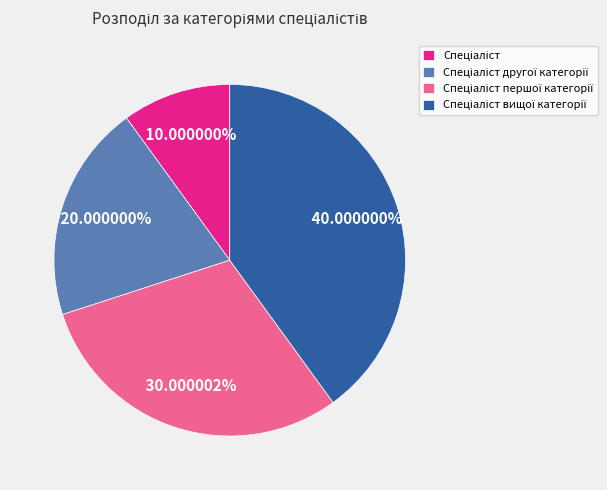

Is there a majority slice in this chart?

No